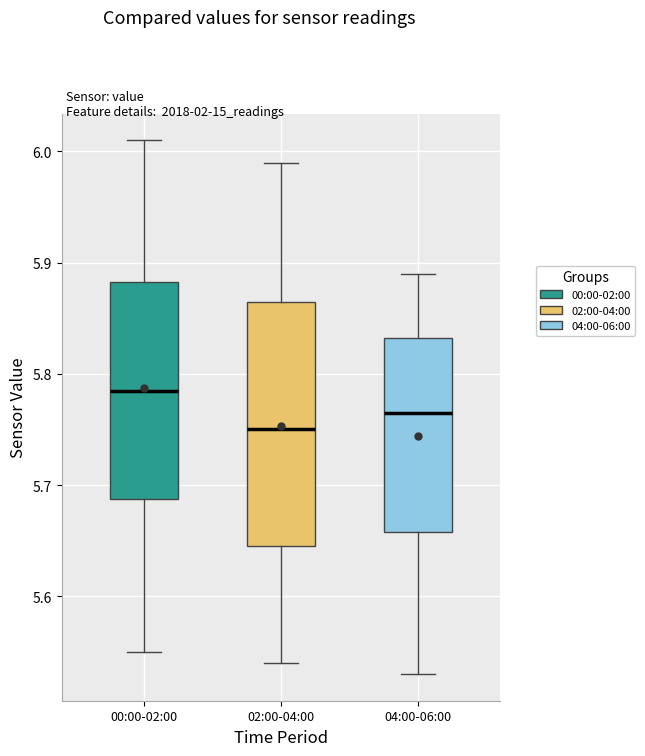

Reading left to right, transcribe this box plot: for each box, give where its median line is, the range the box spans, and where its two whiskers end, as read against the y-axis. The values are not printed on the chart, so give them approximately, as read against the axis.

00:00-02:00: median 5.79, box 5.69 to 5.88, whiskers 5.55 to 6.01
02:00-04:00: median 5.75, box 5.65 to 5.87, whiskers 5.54 to 5.99
04:00-06:00: median 5.77, box 5.66 to 5.83, whiskers 5.53 to 5.89